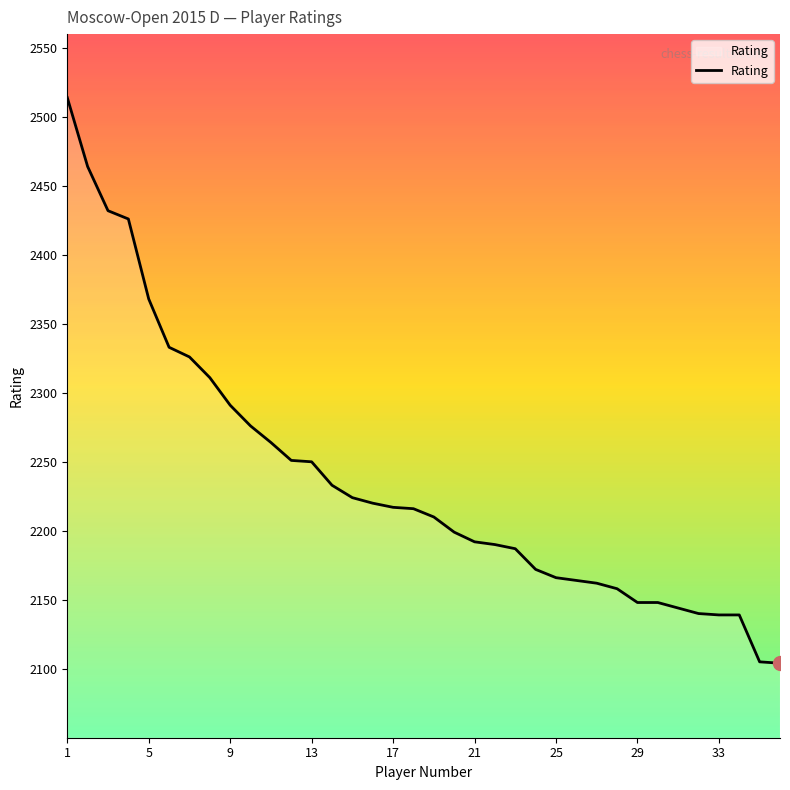

What is the smallest value displayed?

2104